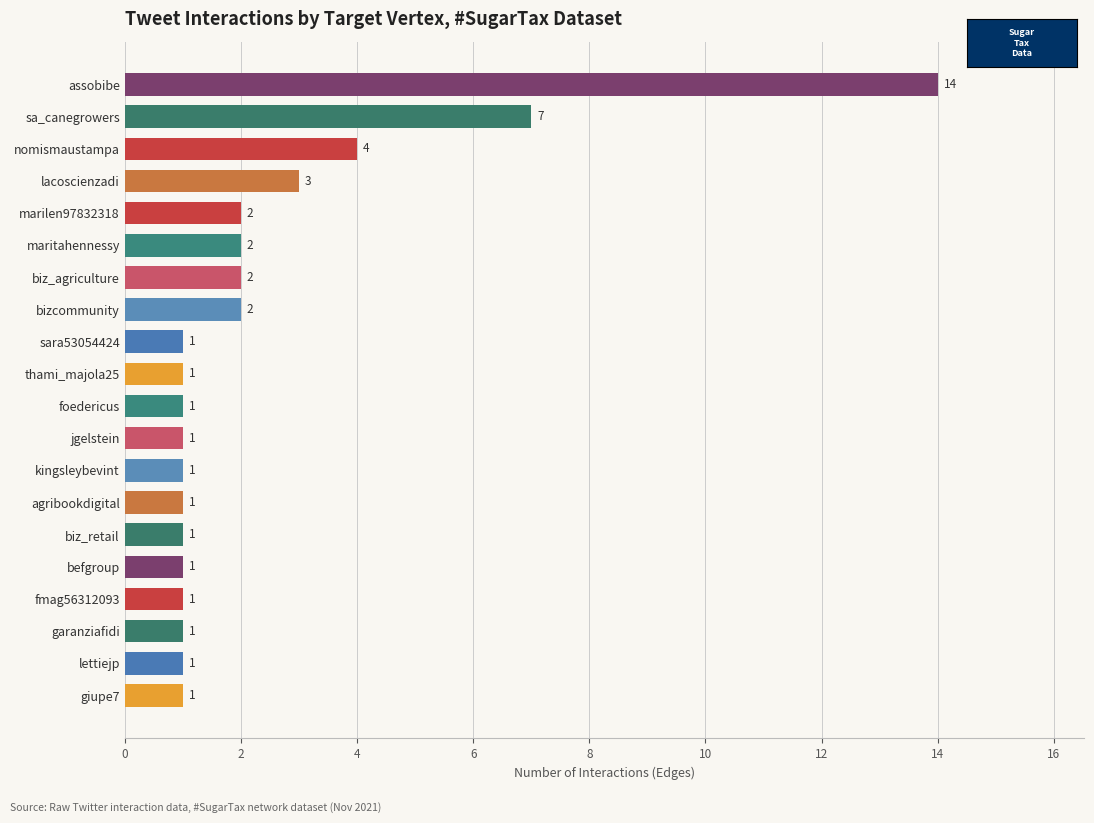

At which label is the value closest to 7?

sa_canegrowers